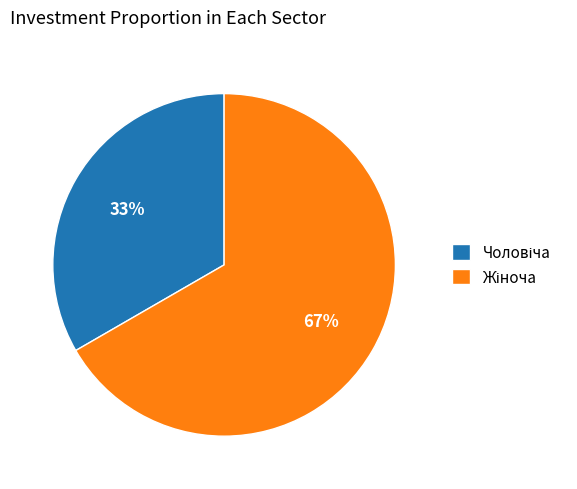

Is there any slice that represents more than half of the pie?

Yes